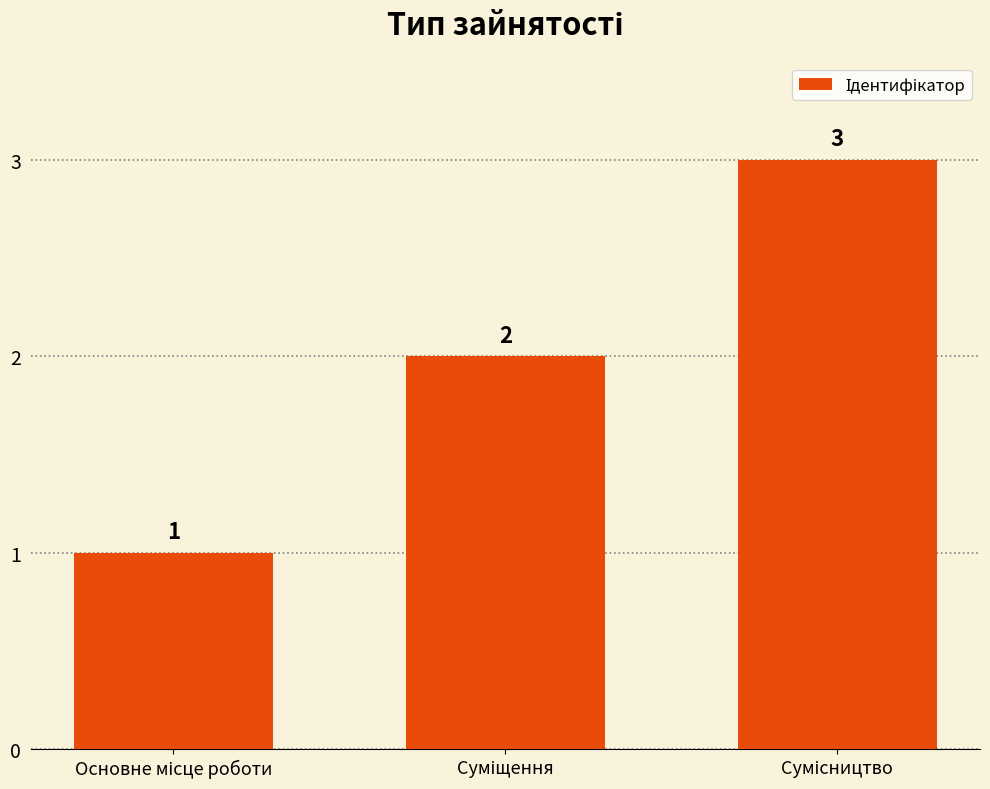

What is the sum of all values?

6